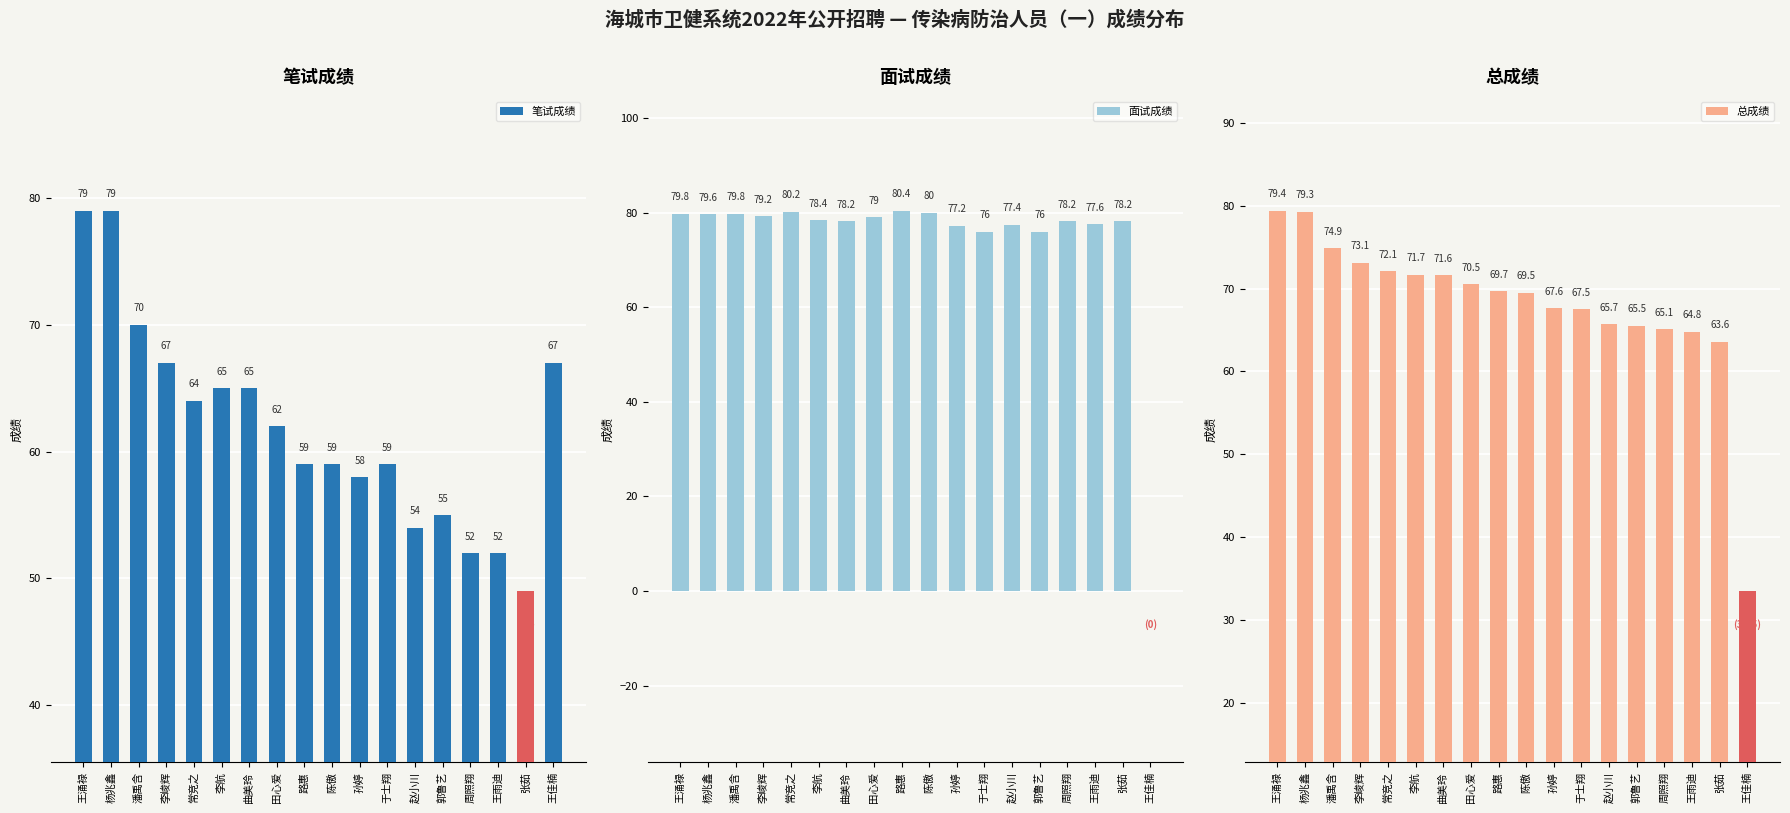

Where does the 面试成绩 series first go above 78?

王涌禄